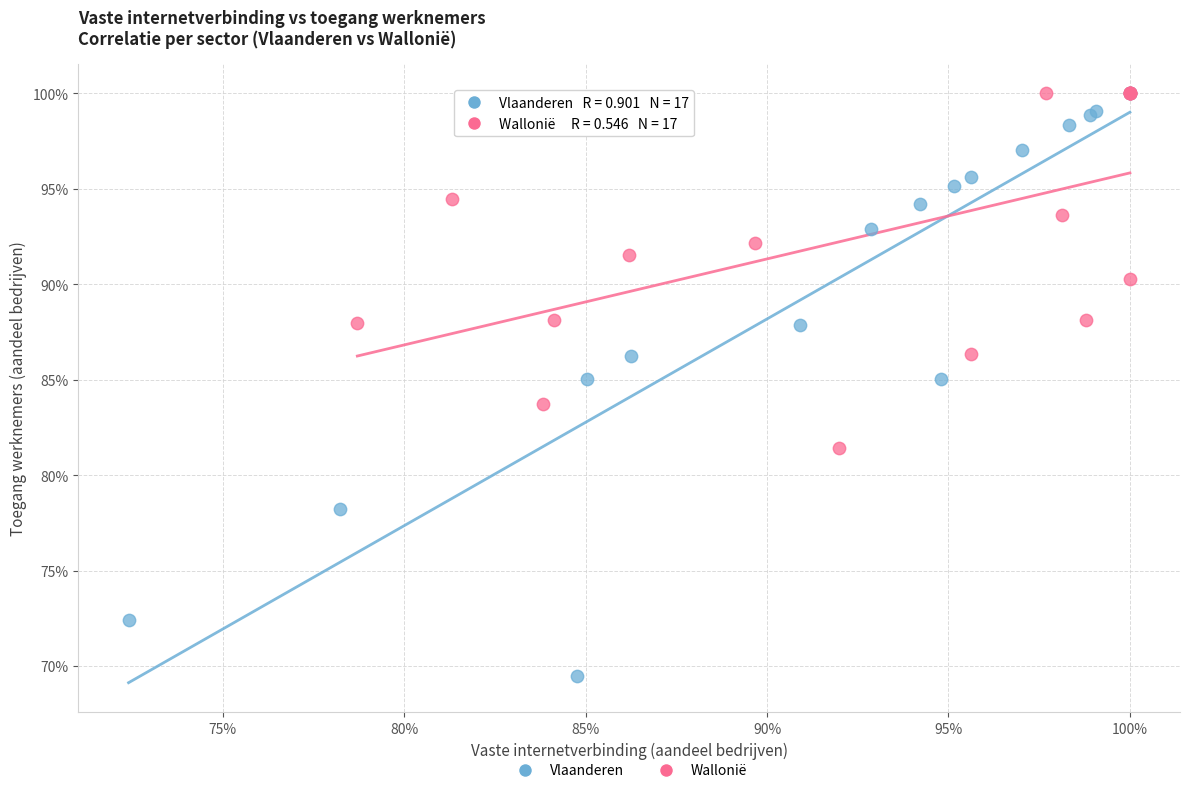

Which series has the largest Y range (max minus min)?

Vlaanderen